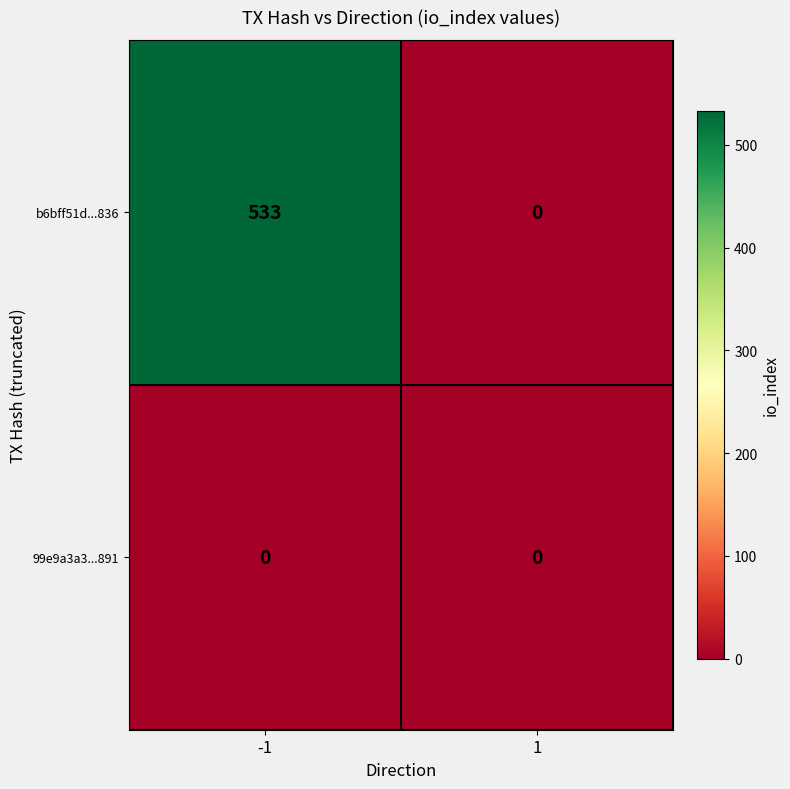

What is the difference between the b6bff51d...836 values at -1 and 1?

533